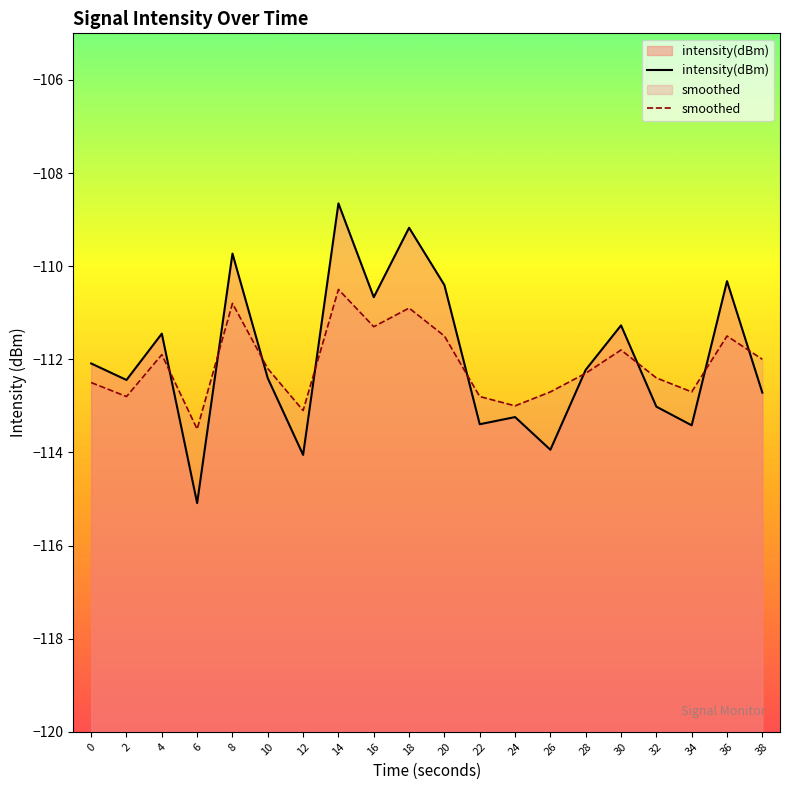

The intensity(dBm) series shows -201.3 at 32. True or false?

False